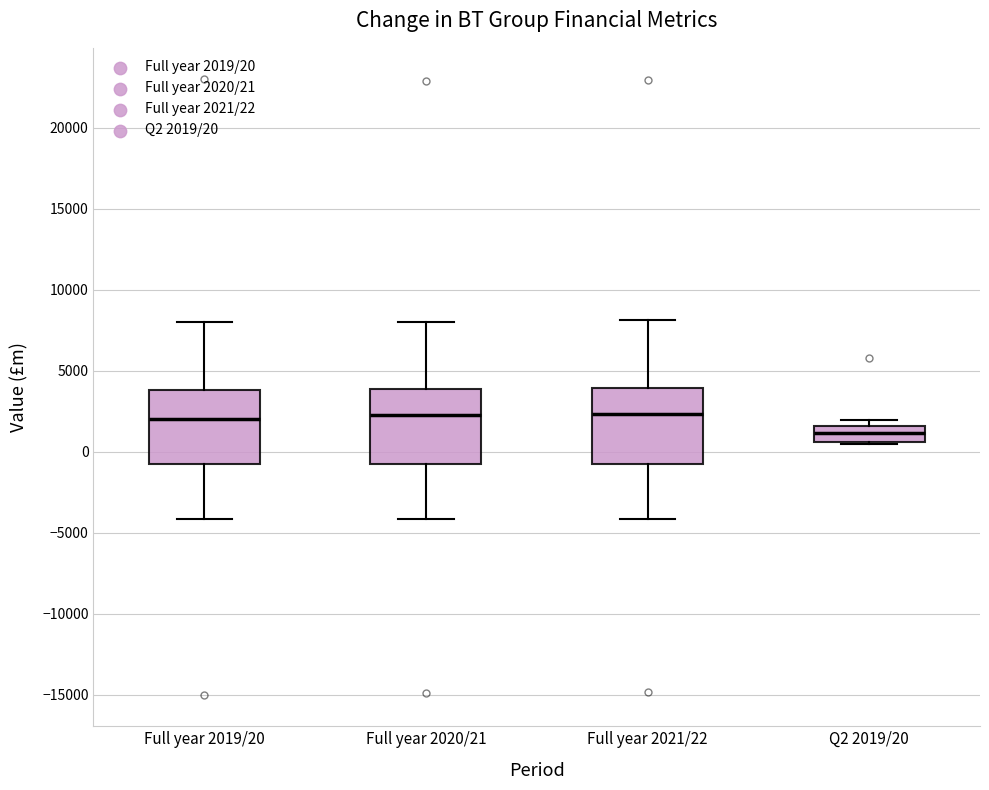

Where is the lower edge of the box for Full year 2021/22 on the y-axis? The values are not printed on the chart, so give them approximately, as read against the axis.

-1000